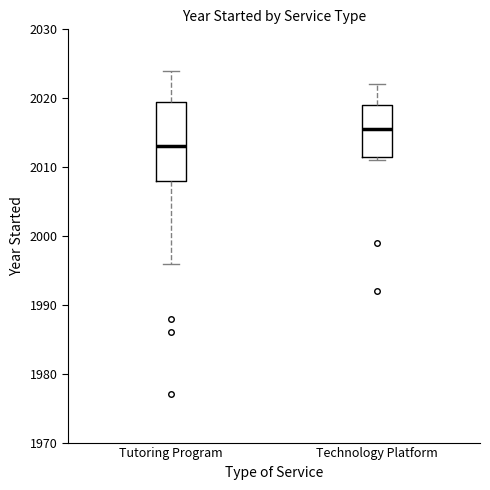

Which box has the highest median line?

Technology Platform